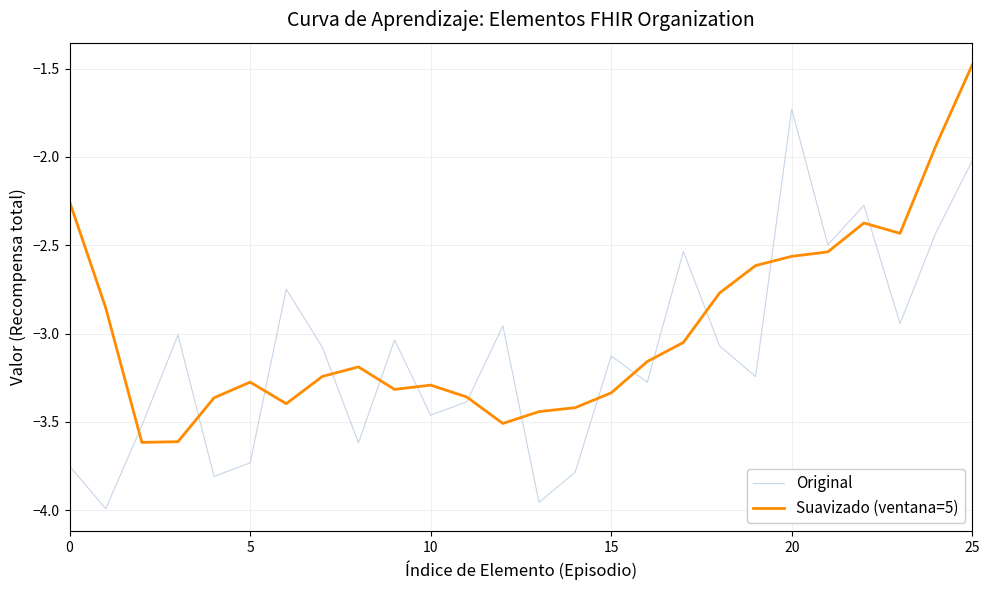

Which series has the largest total across all categories?

Suavizado (ventana=5)